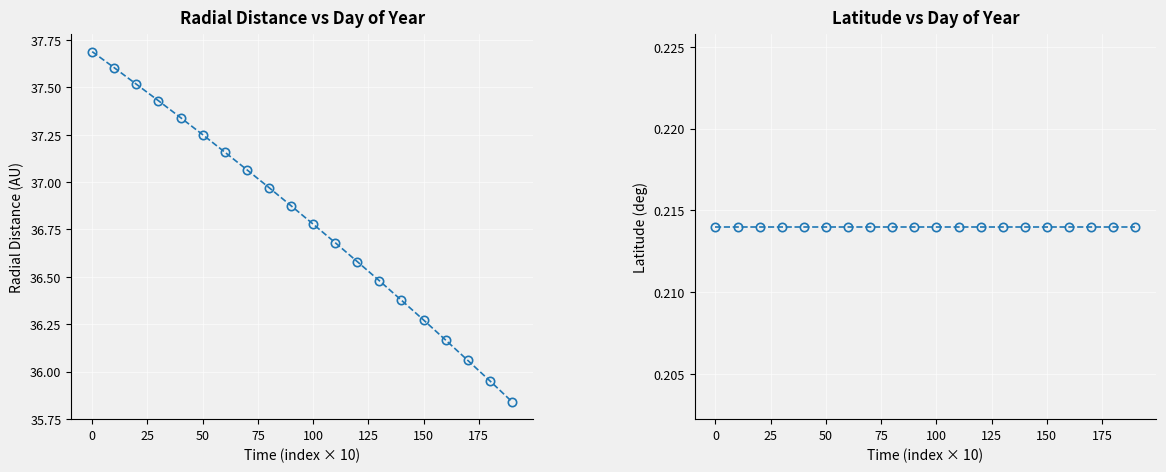

What is the average value of the Radial_Distance series?

36.8